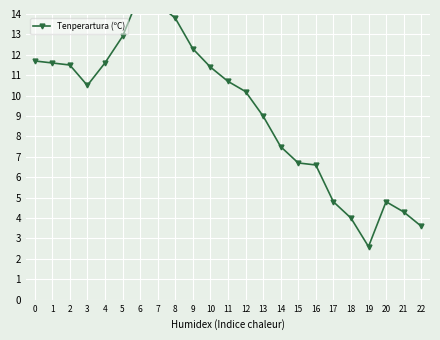

What is the change in value from 20 to 22?

-1.2